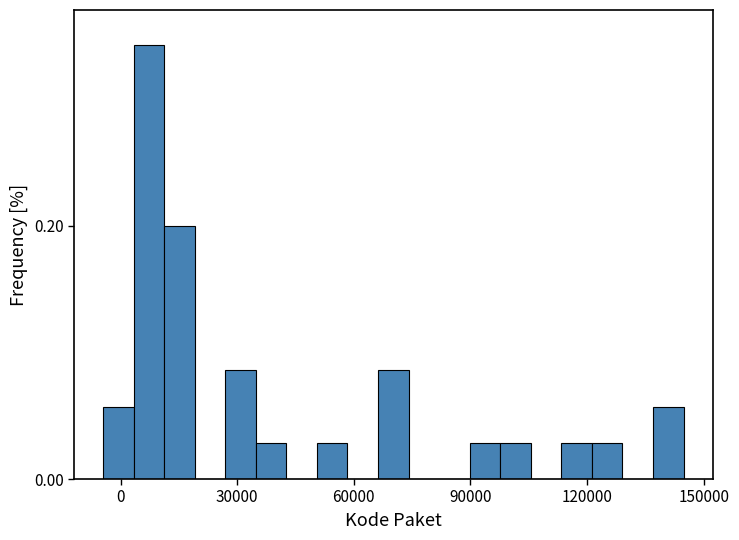

Around what value on the x-axis is the tallest bar? Give the approximate position of its centre, as read against the axis.

5000